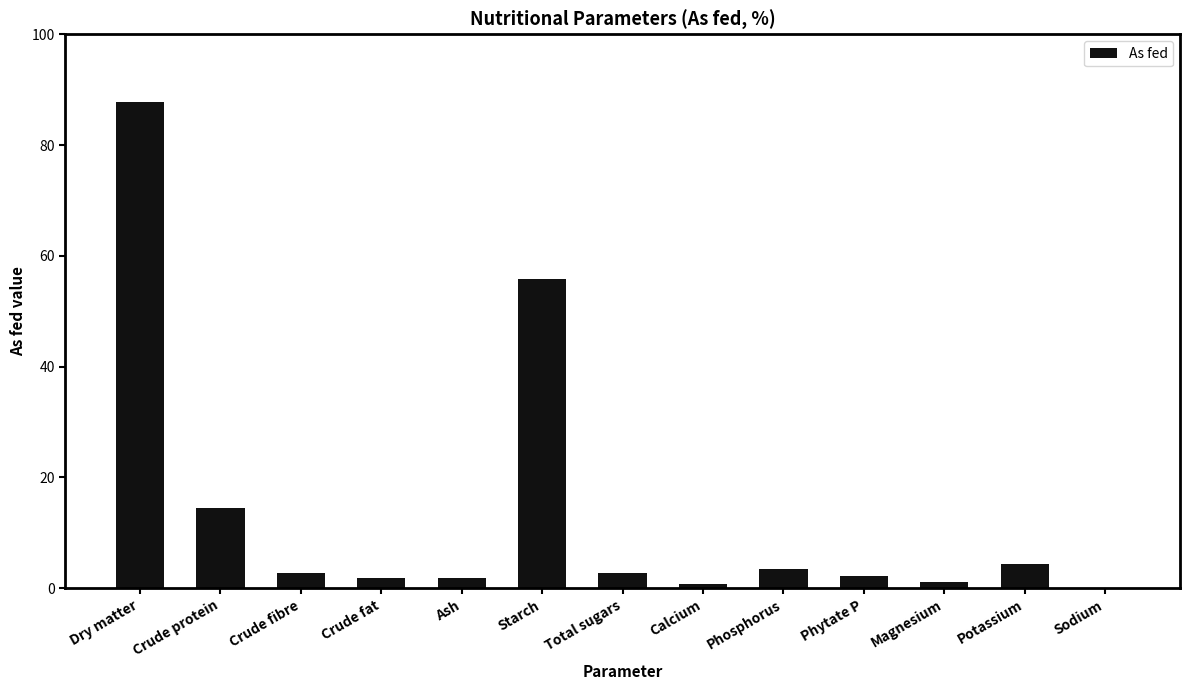

Count the number of categories in the chart.

13